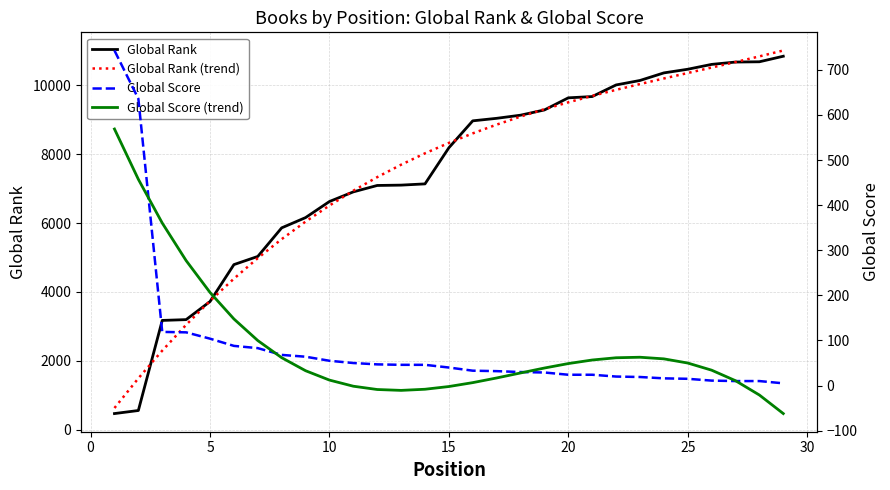

What is the minimum value for Global Rank?

467.0